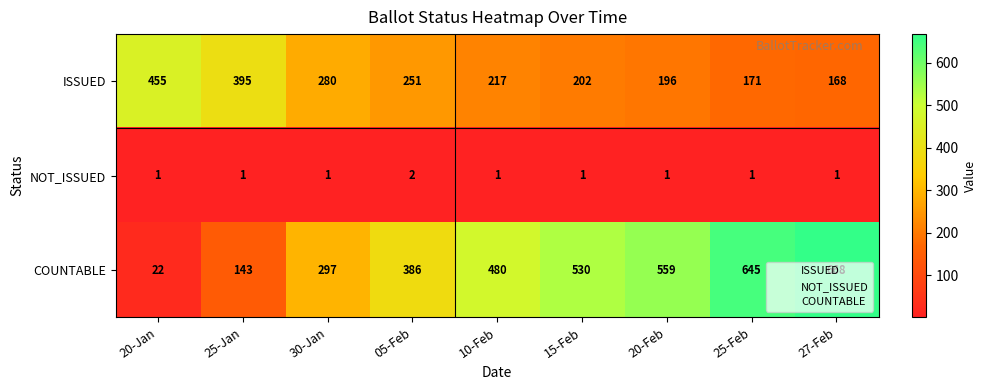

Between 05-Feb and 15-Feb, which series saw the biggest shift?

COUNTABLE